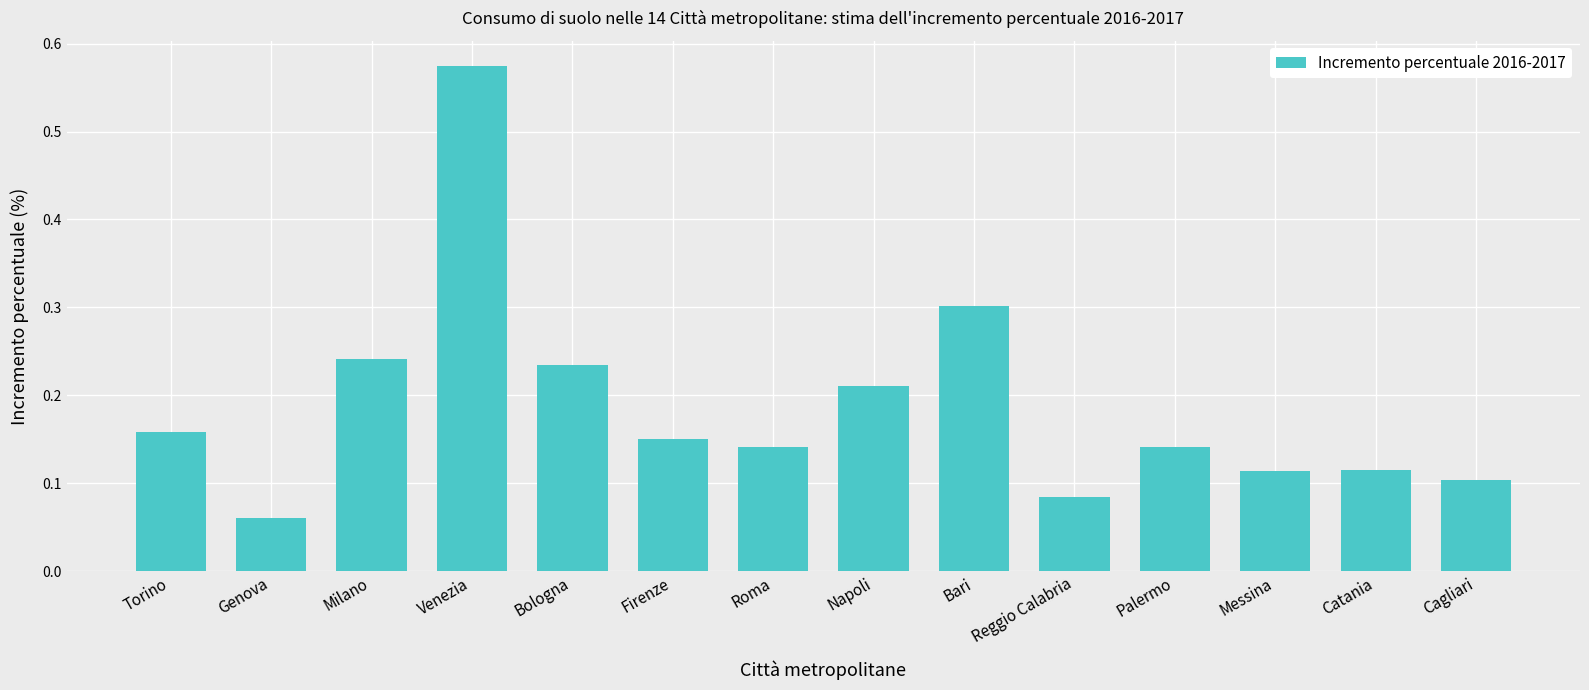

What is the sum of all values?

2.6